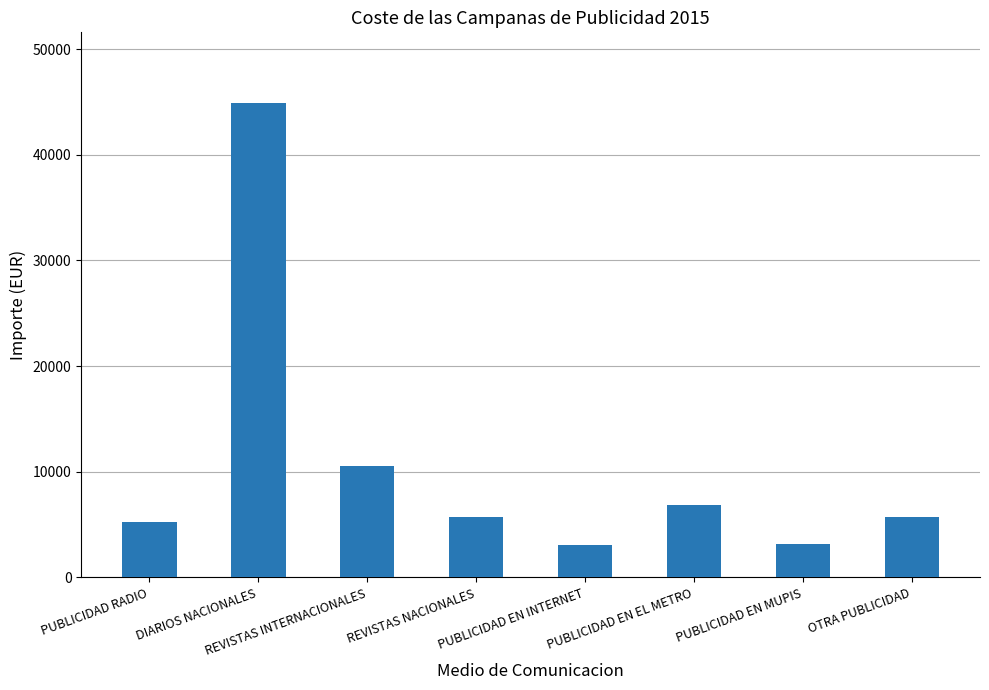

Does the chart contain stacked bars?

No